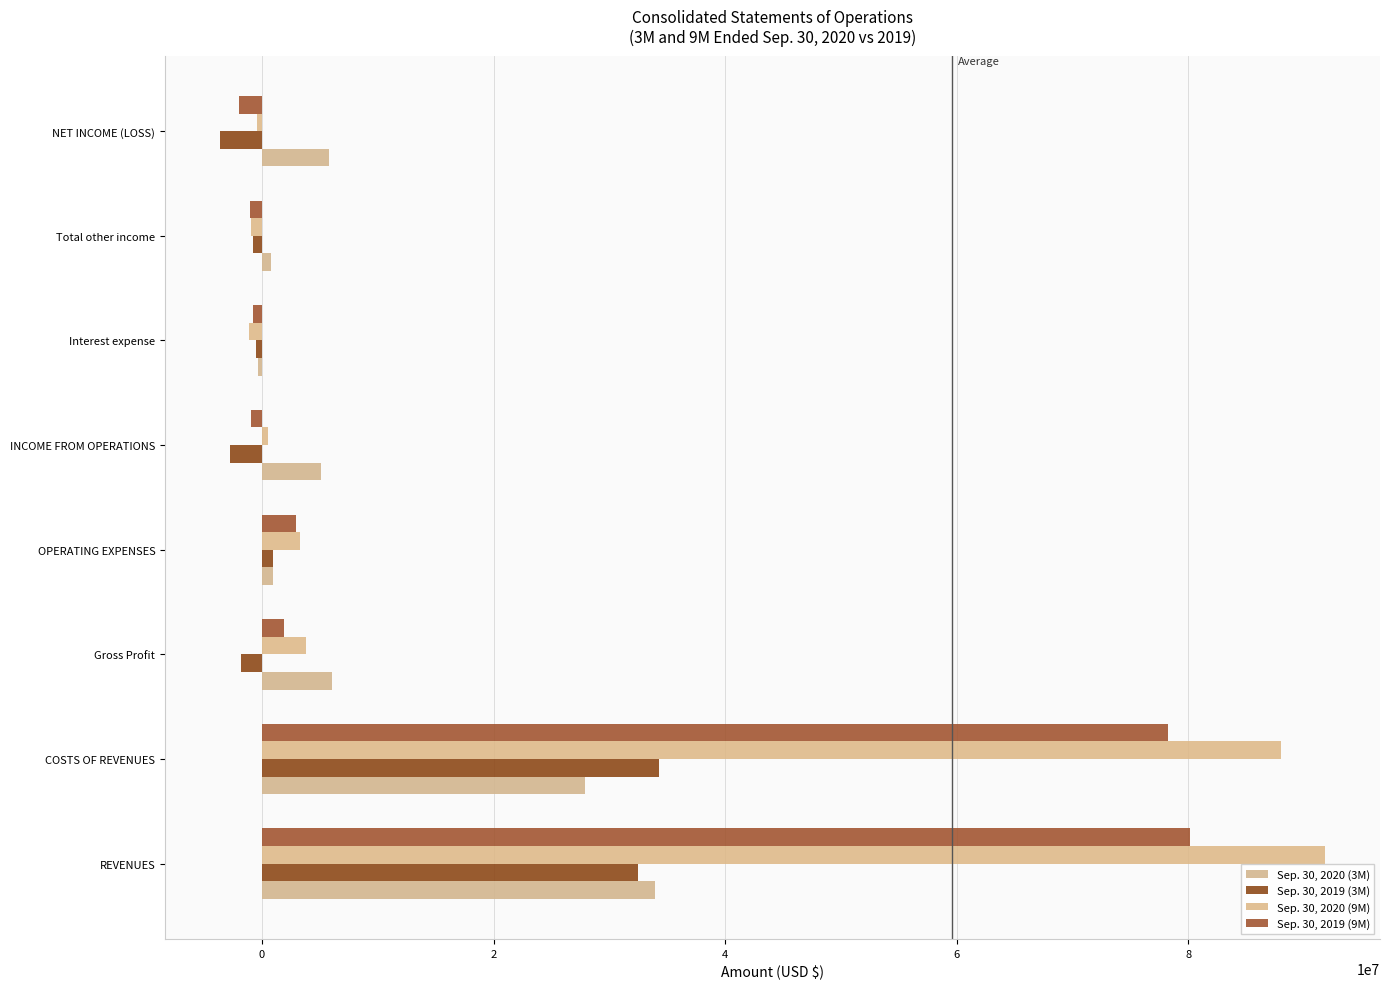

Count the number of data series in this chart.

4